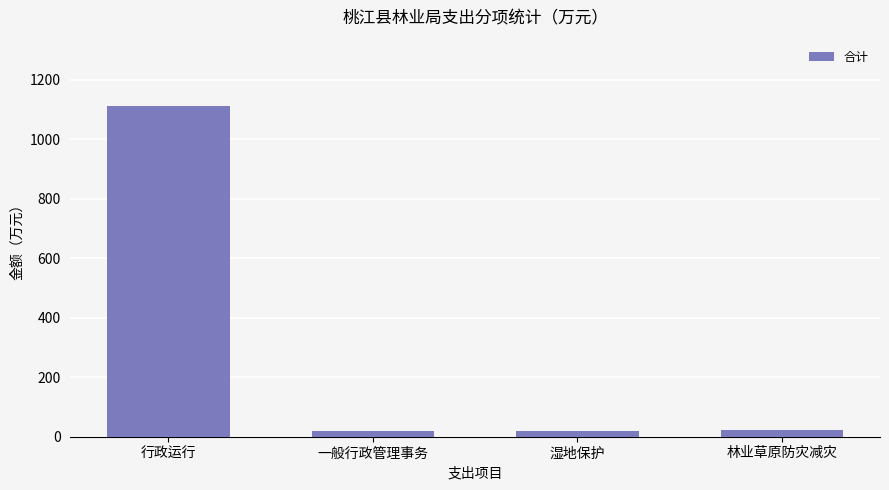

What is the smallest value displayed?

20.0